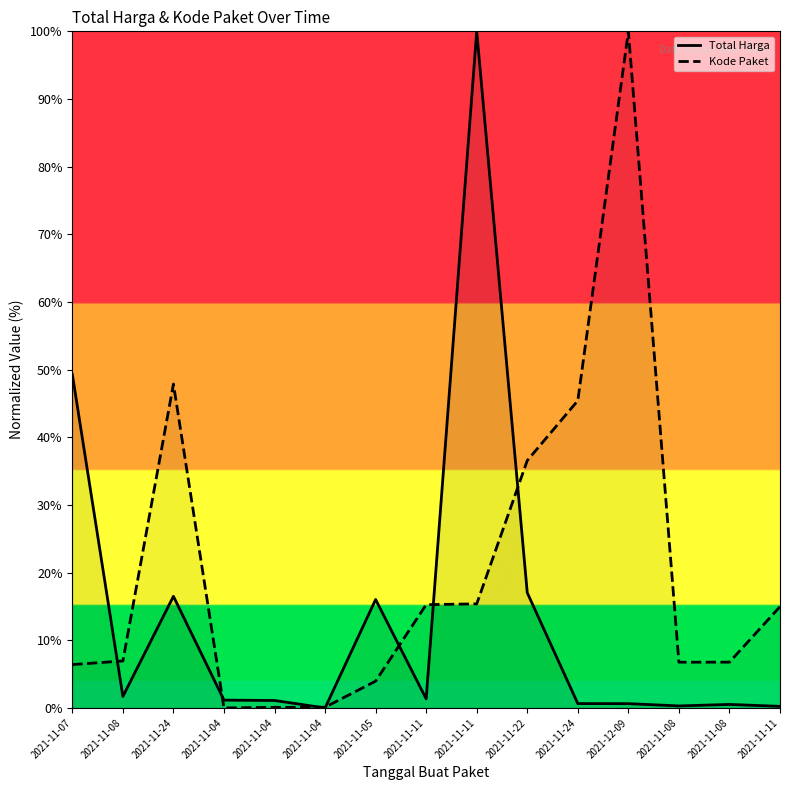

What is the spread (max minus min) of values at 2021-11-07?

42.9